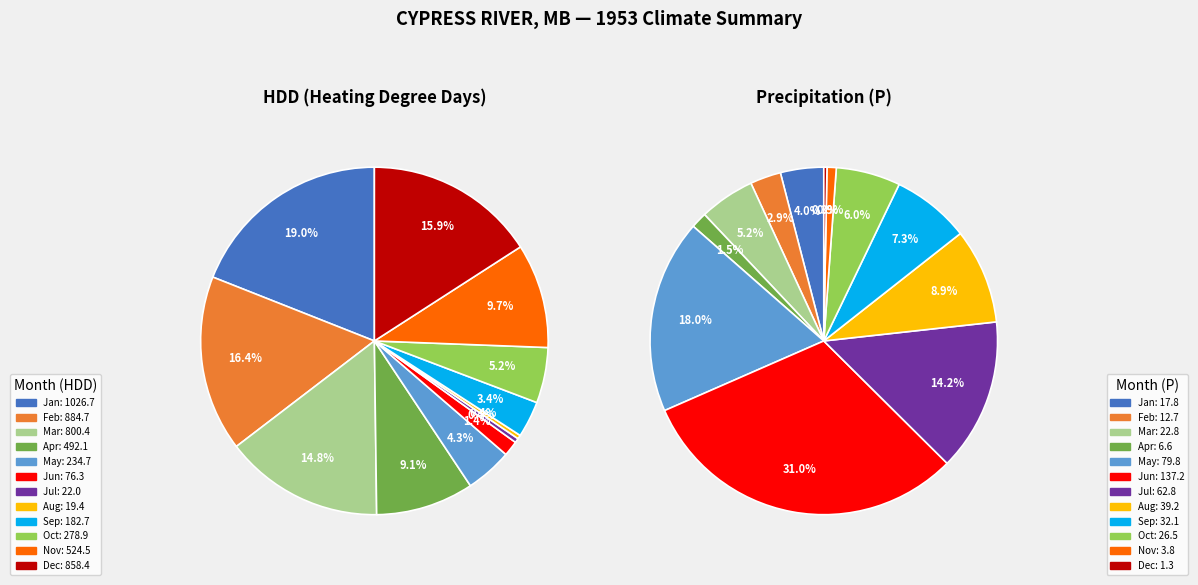

To the nearest percent, what is the average slice percentage?

8%